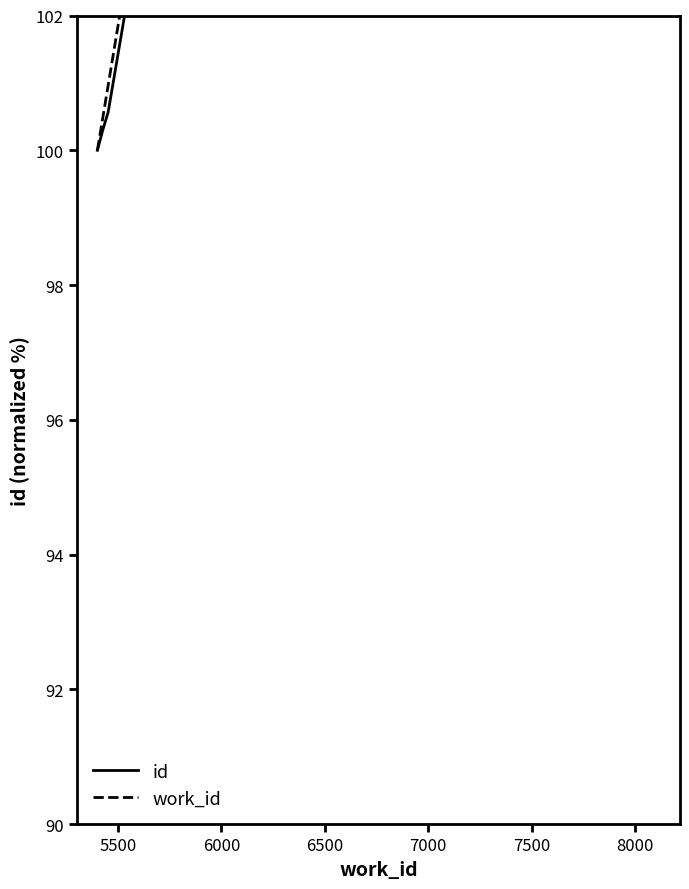

Does the chart have visible grid lines?

No